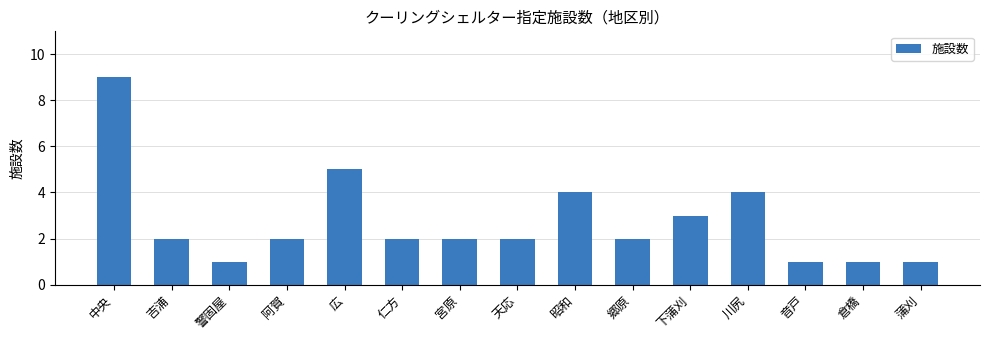

What is the approximate value at 仁方?

2